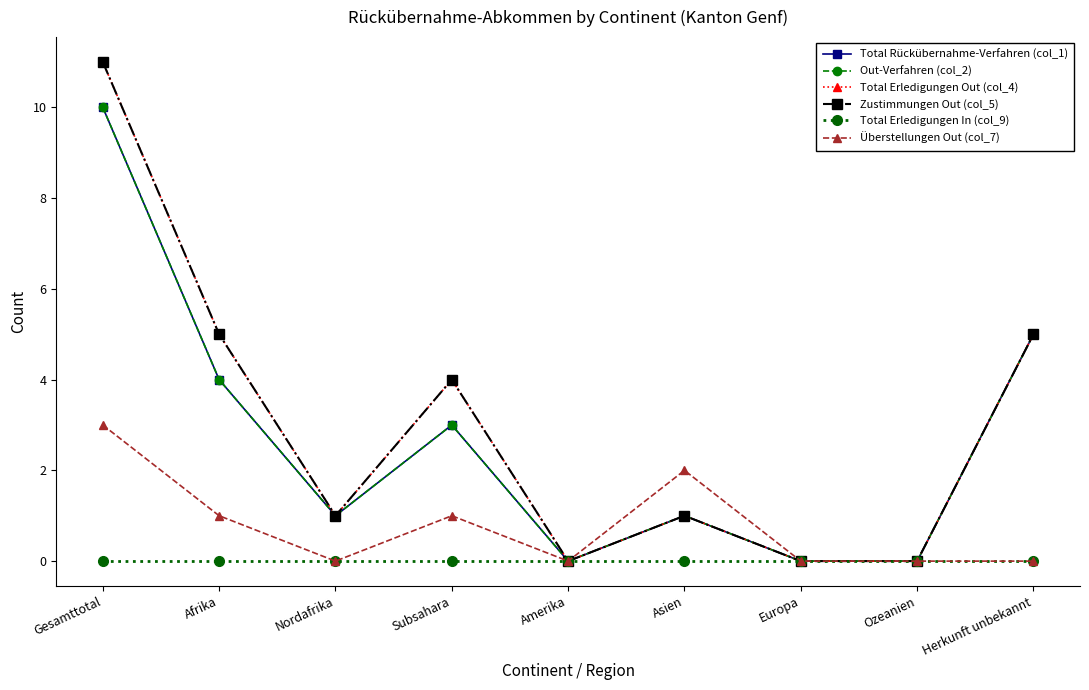

At which category is the sum across all series the highest?

Gesamttotal